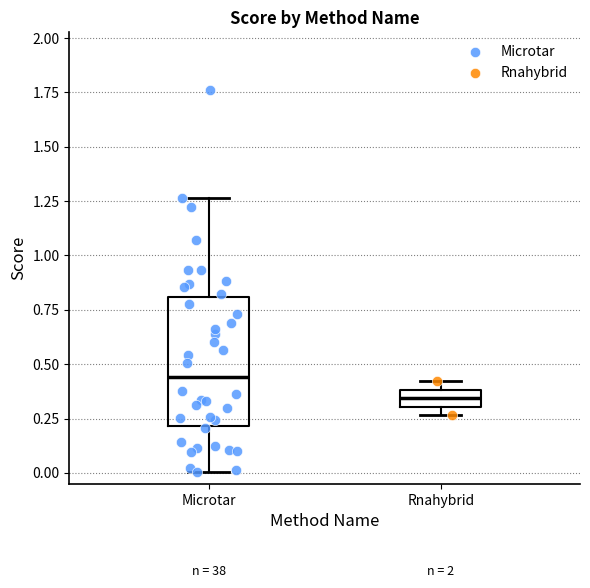

Reading left to right, read every box against the y-axis: the position of its median line, the range the box covers, and the ends of its whiskers. The values are not printed on the chart, so give them approximately, as read against the axis.

Microtar: median 0.45, box 0.20 to 0.80, whiskers 0.00 to 1.25
Rnahybrid: median 0.35, box 0.30 to 0.40, whiskers 0.25 to 0.40 (above the box's upper edge)